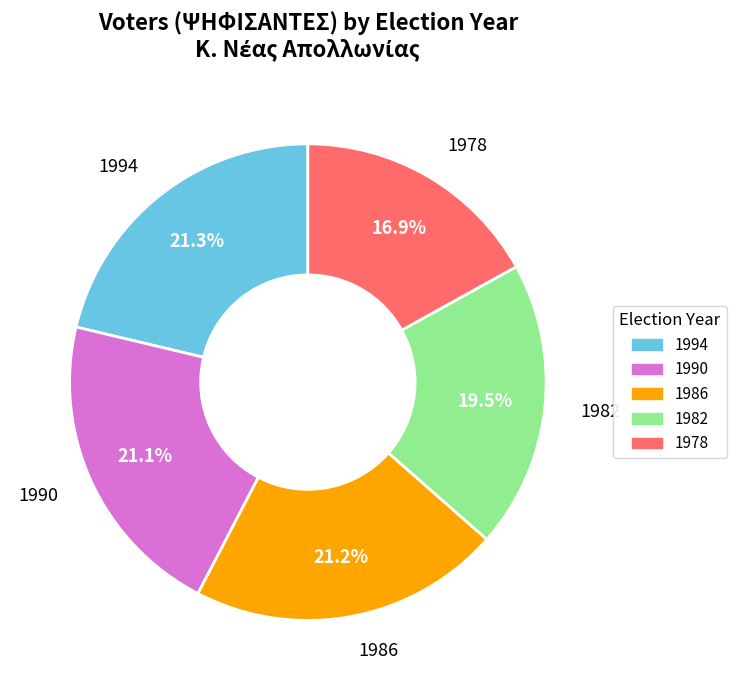

How many slices are in this pie chart?

5